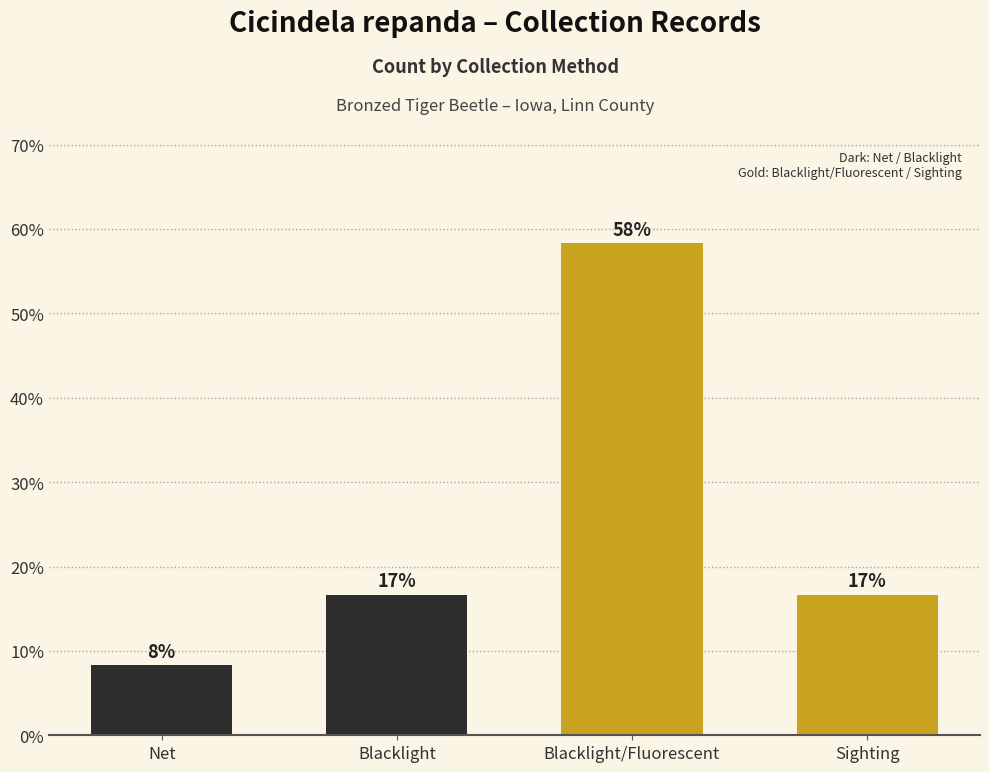

Rank the categories by value from highest to lowest.

Blacklight/Fluorescent, Blacklight, Sighting, Net